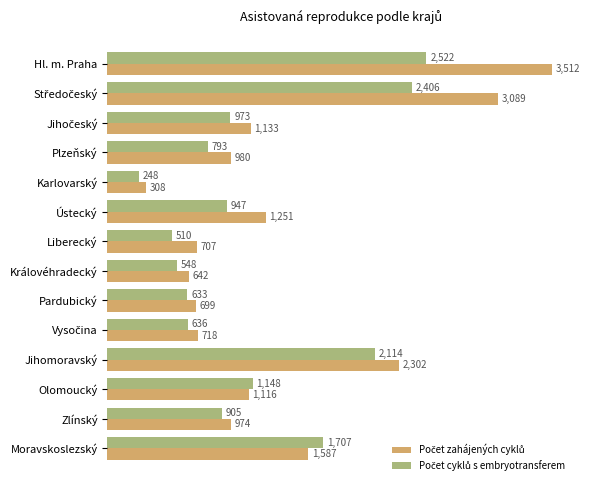

What is the greatest value displayed?

3512